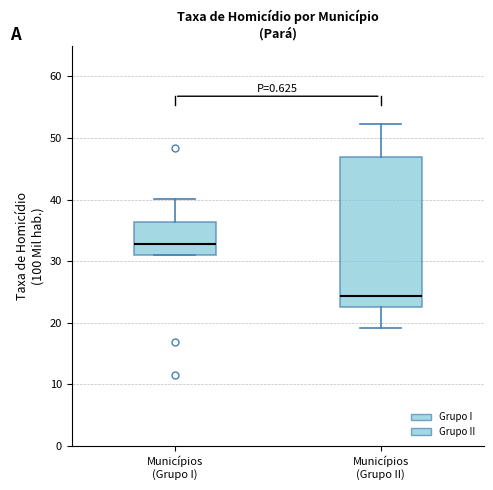

Which box's median line is the highest?

Municípios (Grupo I)